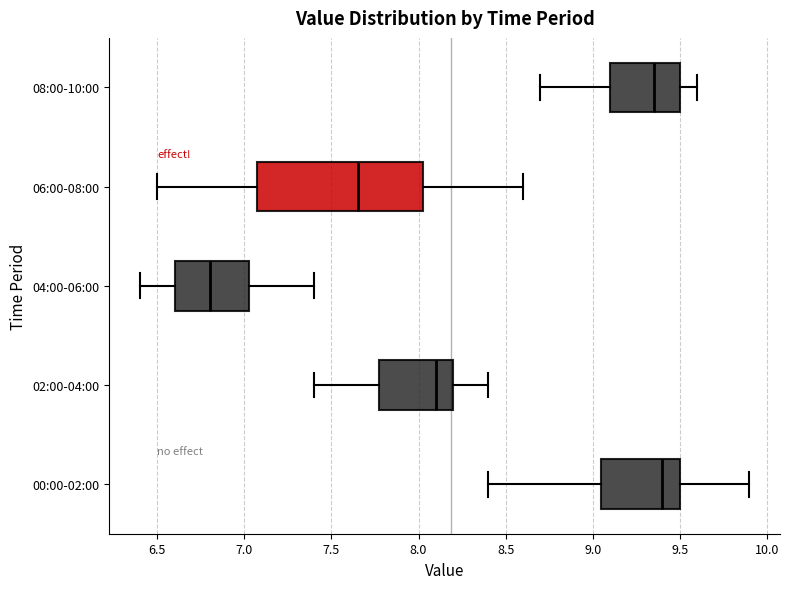

Where does the left whisker of the box for 02:00-04:00 end on the x-axis? The values are not printed on the chart, so give them approximately, as read against the axis.

7.40